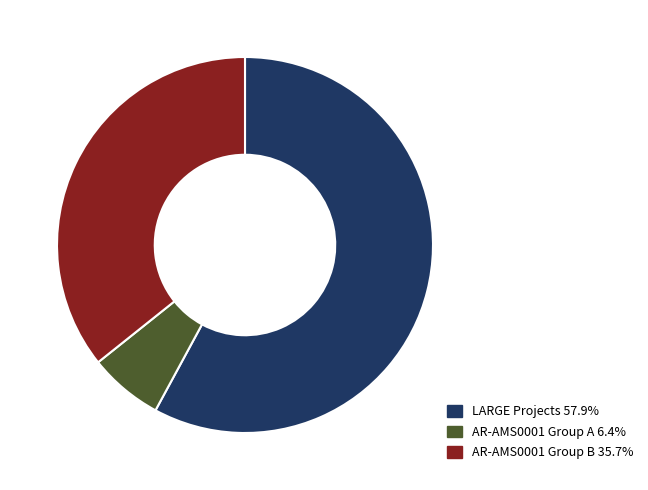

Is there any slice that represents more than half of the pie?

Yes